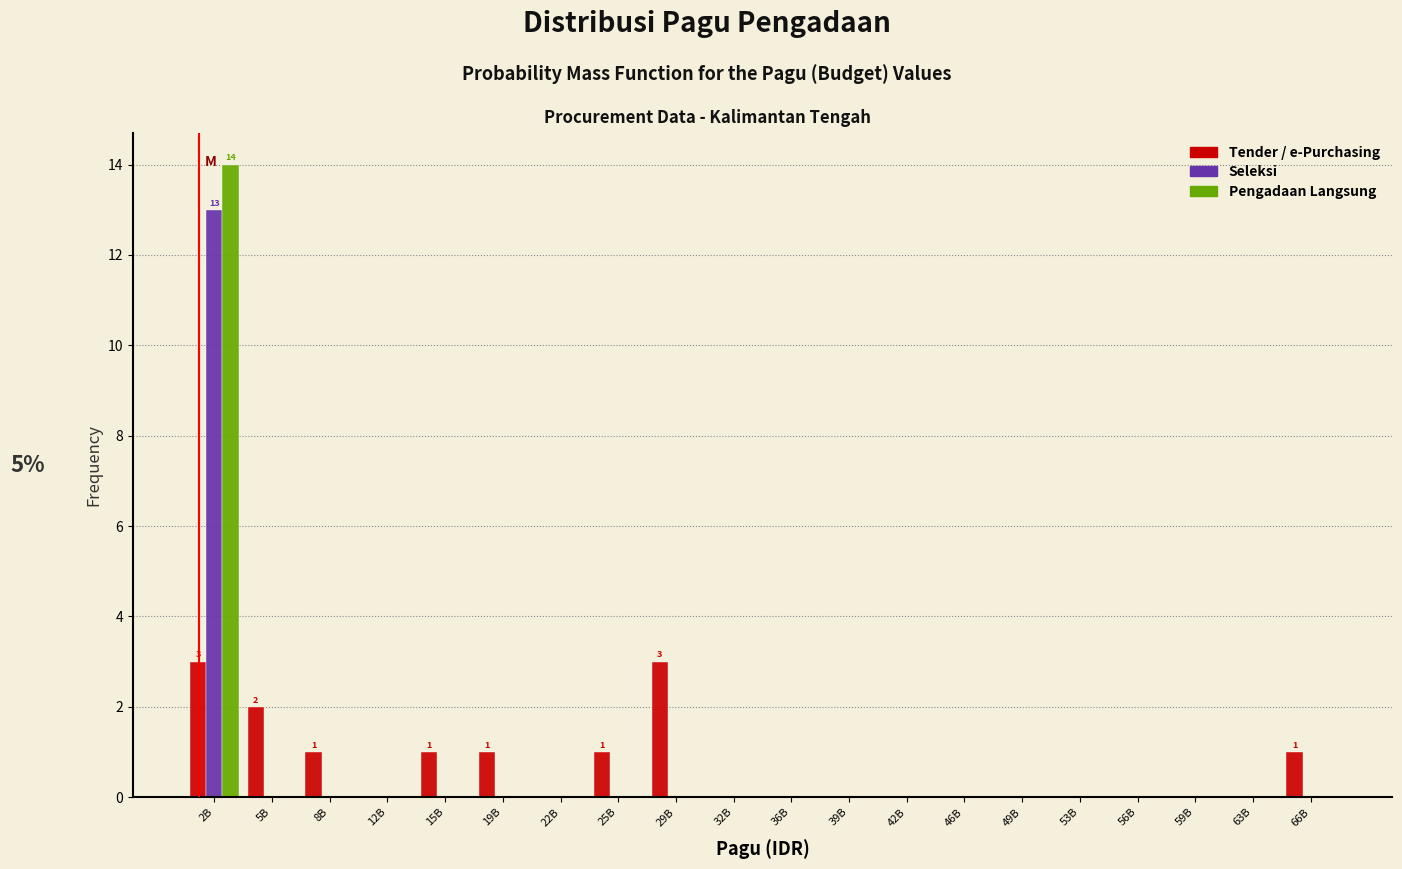

What is the sum of all Tender / e-Purchasing values?

13